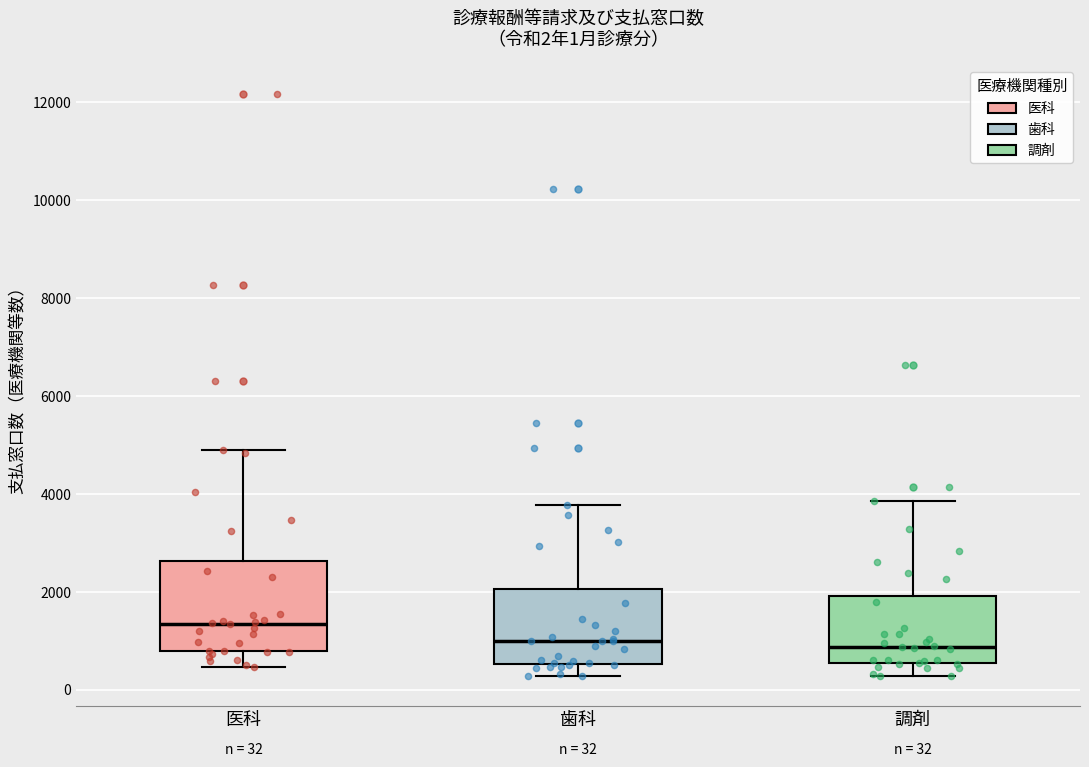

Comparing the boxes themselves (not the whiskers), which one is the tallest?

医科